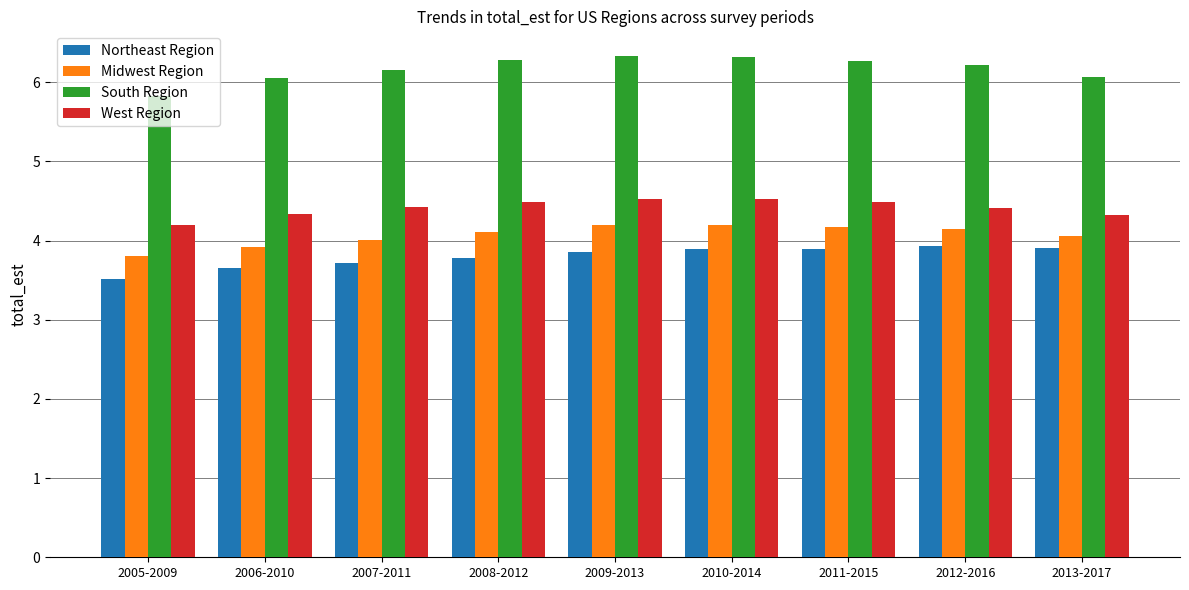

At 2006-2010, list the series in order from largest to smallest.

South Region, West Region, Midwest Region, Northeast Region